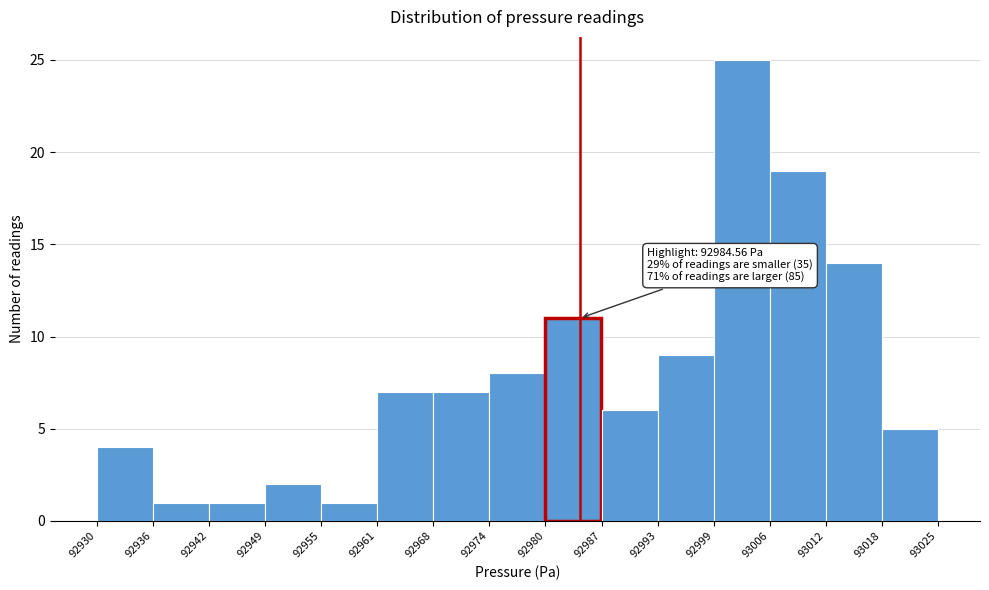

Over which range of the x-axis is the bar tallest?

92999 to 93006